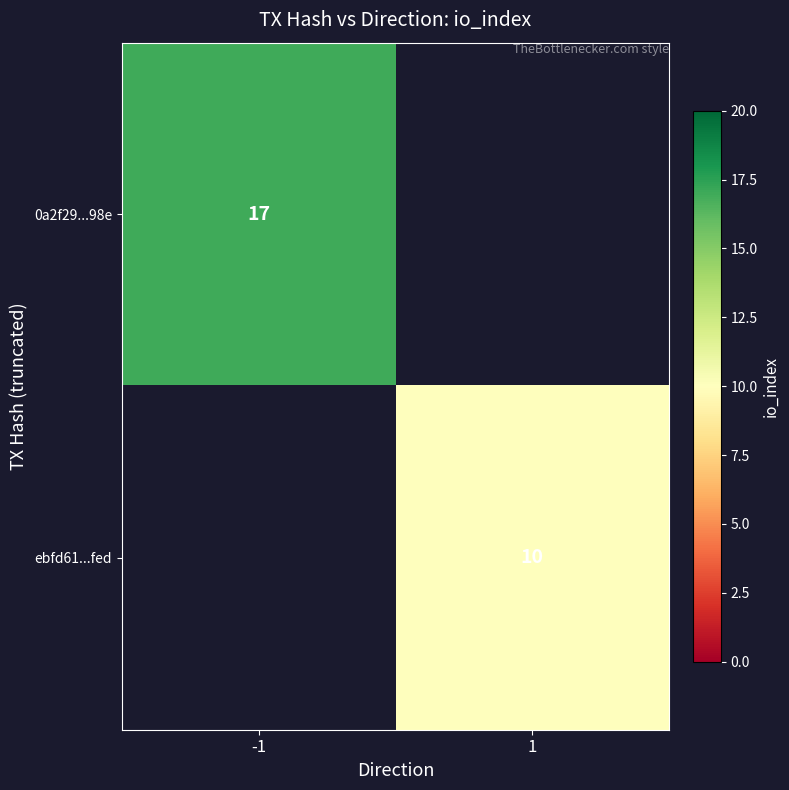

Is it true that 0a2f29...98e equals 28 at -1?

False